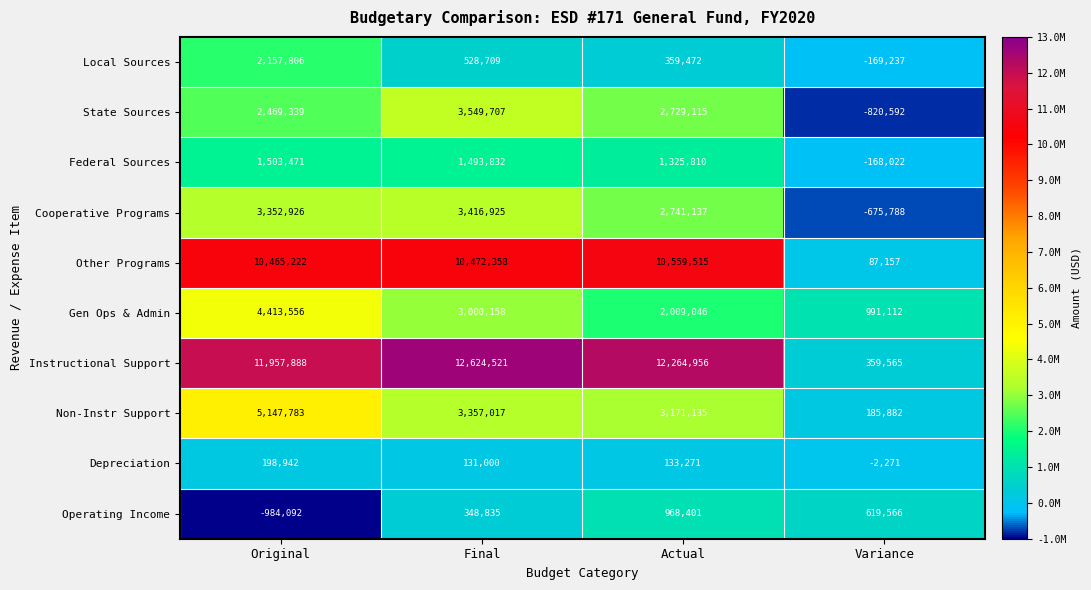

Rank the series at Original from lowest to highest value.

Operating Income, Depreciation, Federal Sources, Local Sources, State Sources, Cooperative Programs, Gen Ops & Admin, Non-Instr Support, Other Programs, Instructional Support